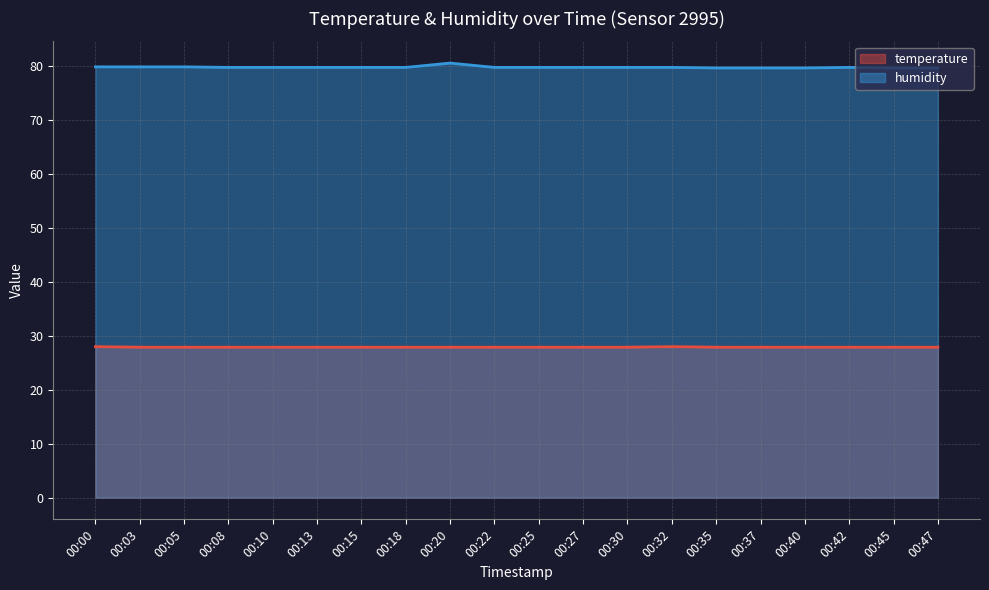

The value of humidity at 00:20 is 118.8. True or false?

False